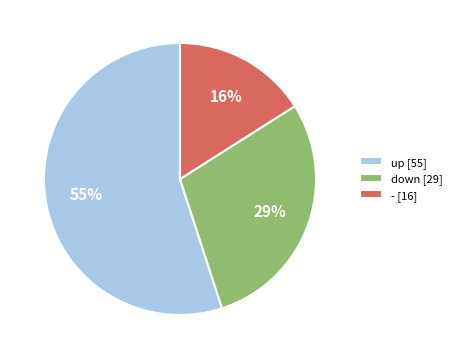

The - slice represents 16% of the pie. True or false?

True